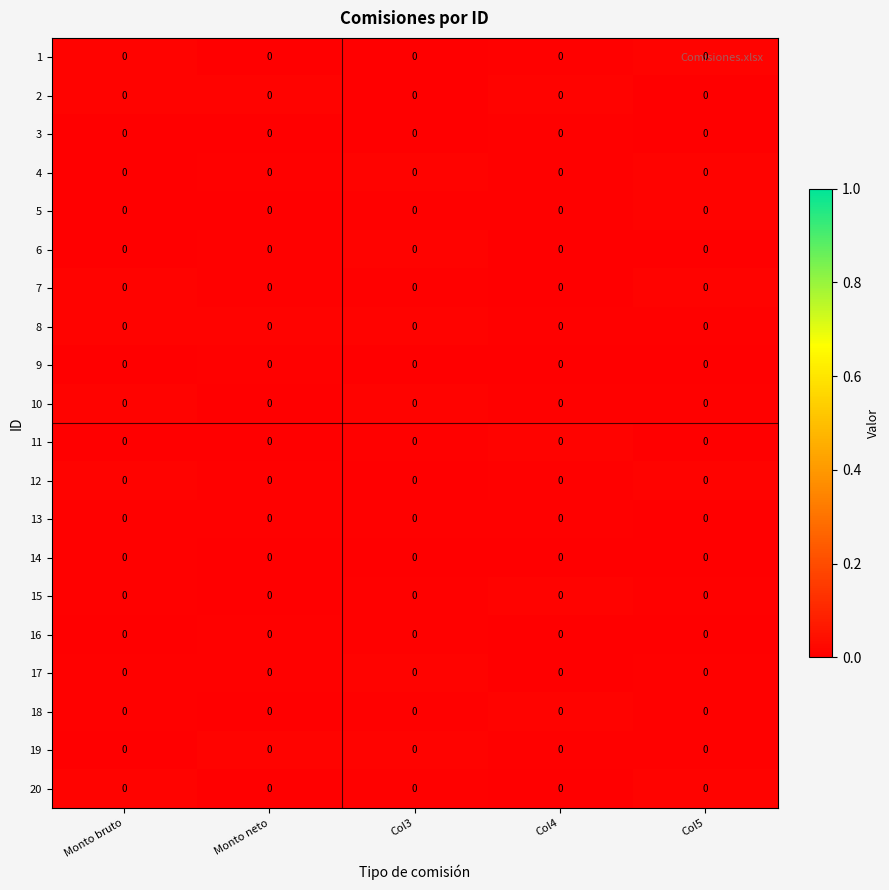

At Monto neto, list the series in order from smallest to largest.

row_17, row_2, row_14, row_19, row_9, row_13, row_10, row_4, row_0, row_11, row_8, row_15, row_5, row_3, row_6, row_12, row_16, row_7, row_1, row_18